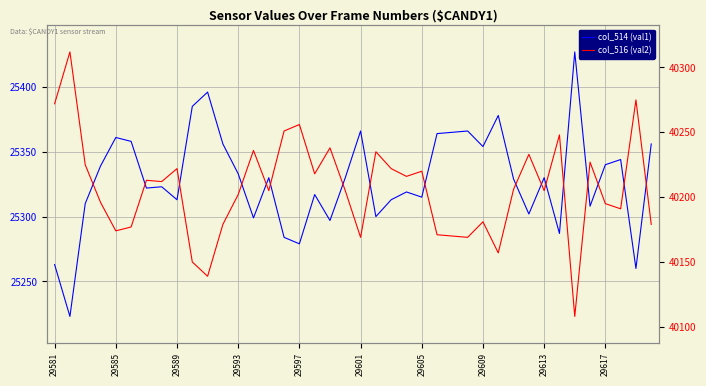

What is the greatest value displayed?

40312